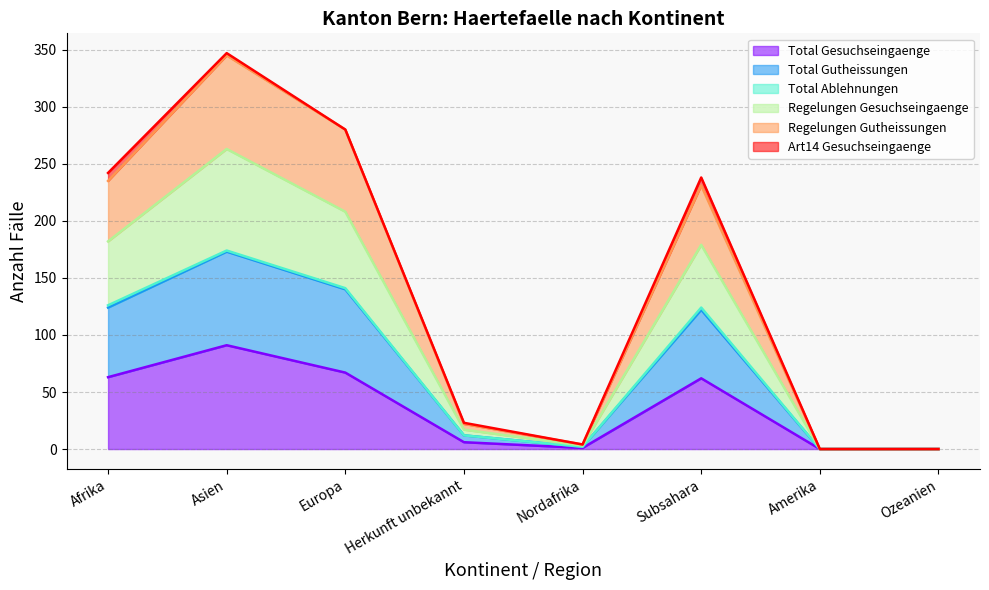

At which category does the chart reach its minimum across all series?

Amerika